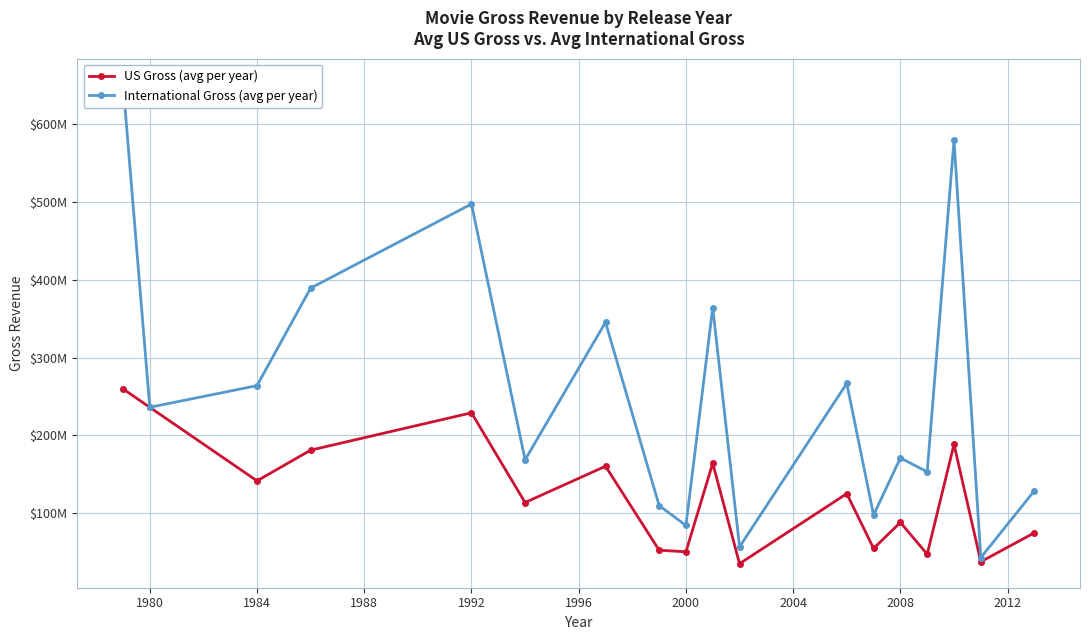

At 1980, list the series in order from smallest to largest.

US Gross (avg per year), International Gross (avg per year)